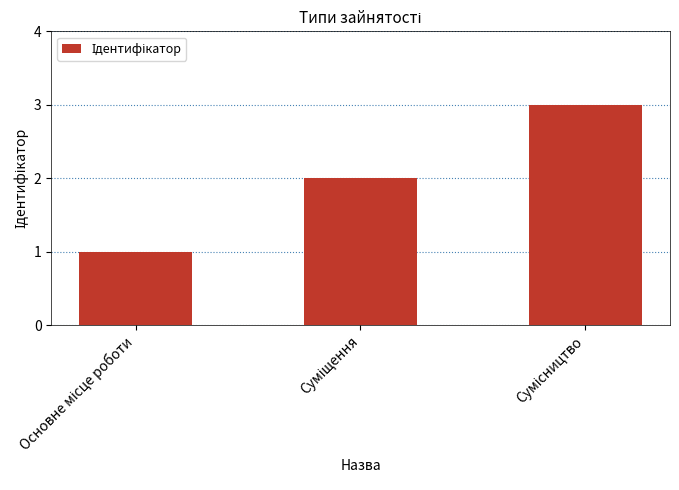

What is the sum of all values?

6